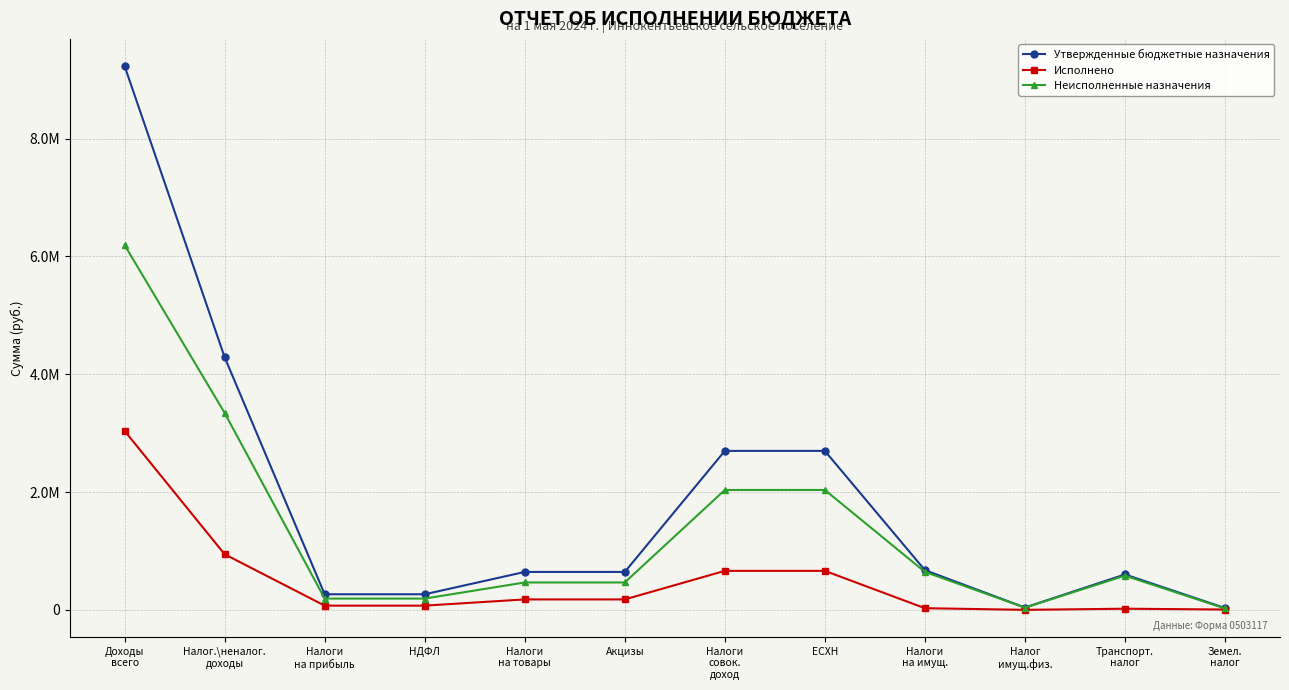

Does the chart have visible grid lines?

Yes